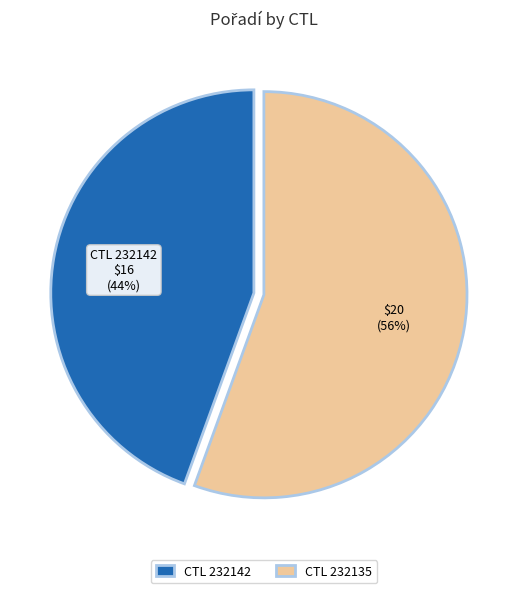

To the nearest percent, what percentage of the pie is CTL 232135?

56%